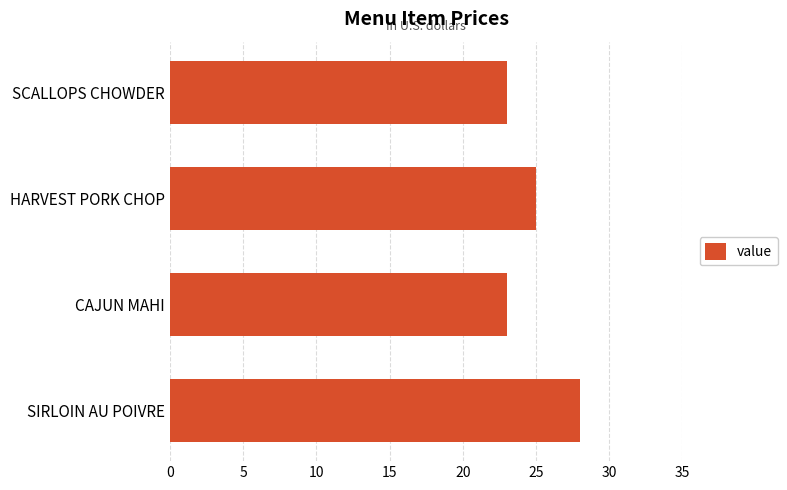

What is the approximate value at HARVEST PORK CHOP?

25